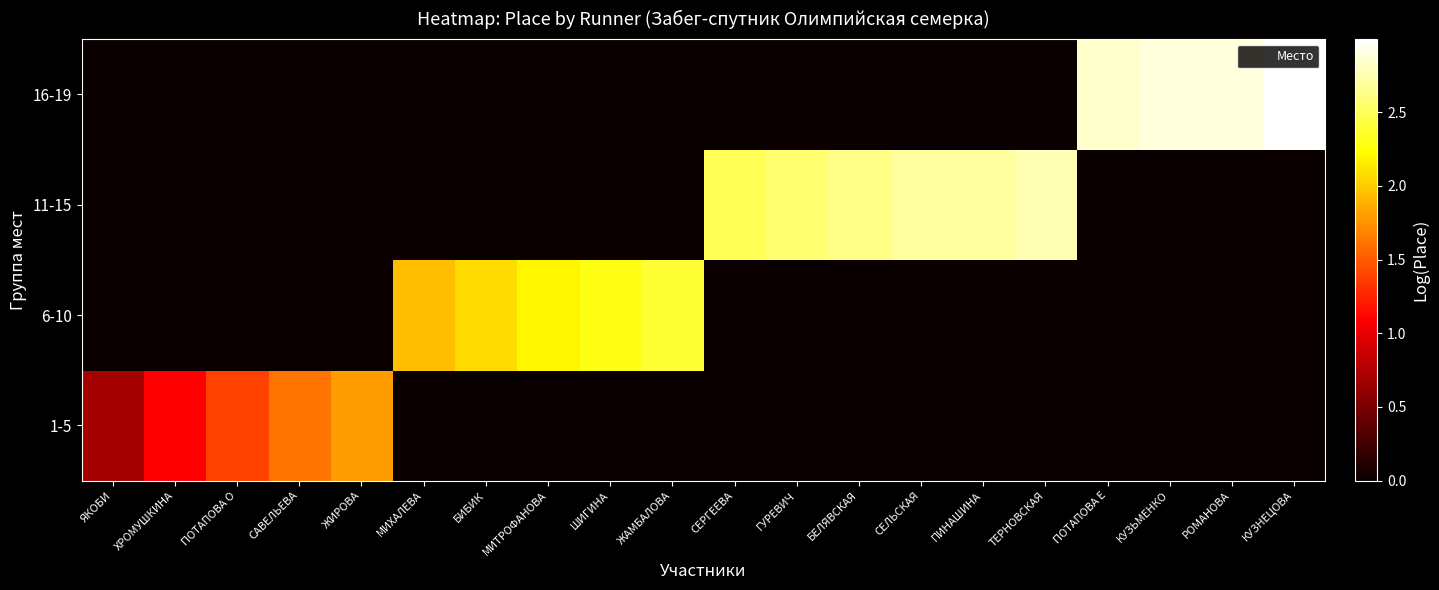

At how many categories does at least one series exceed 1?

19